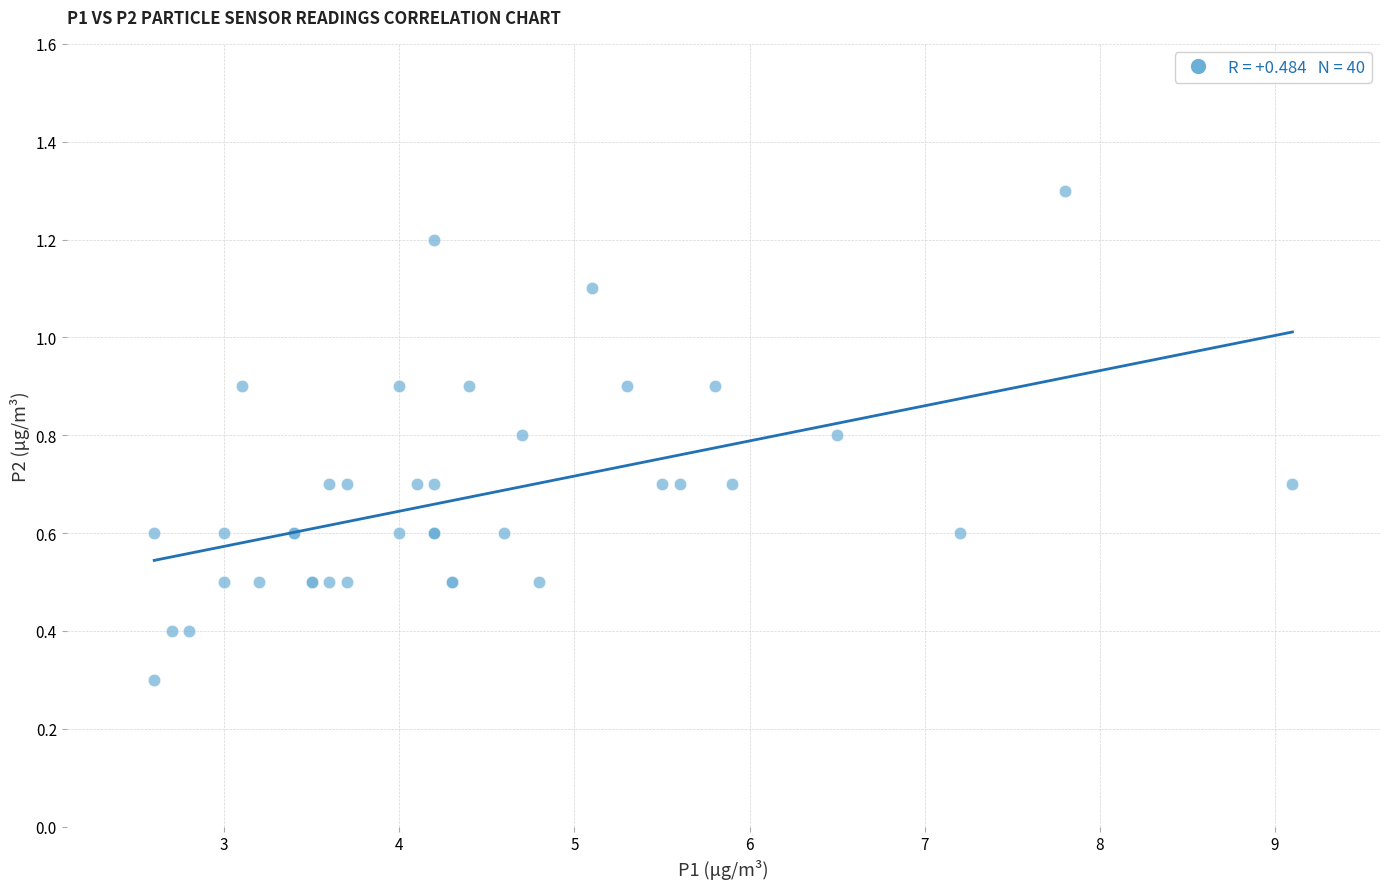

What Y value in the scatter plot is closest to 0?

0.3